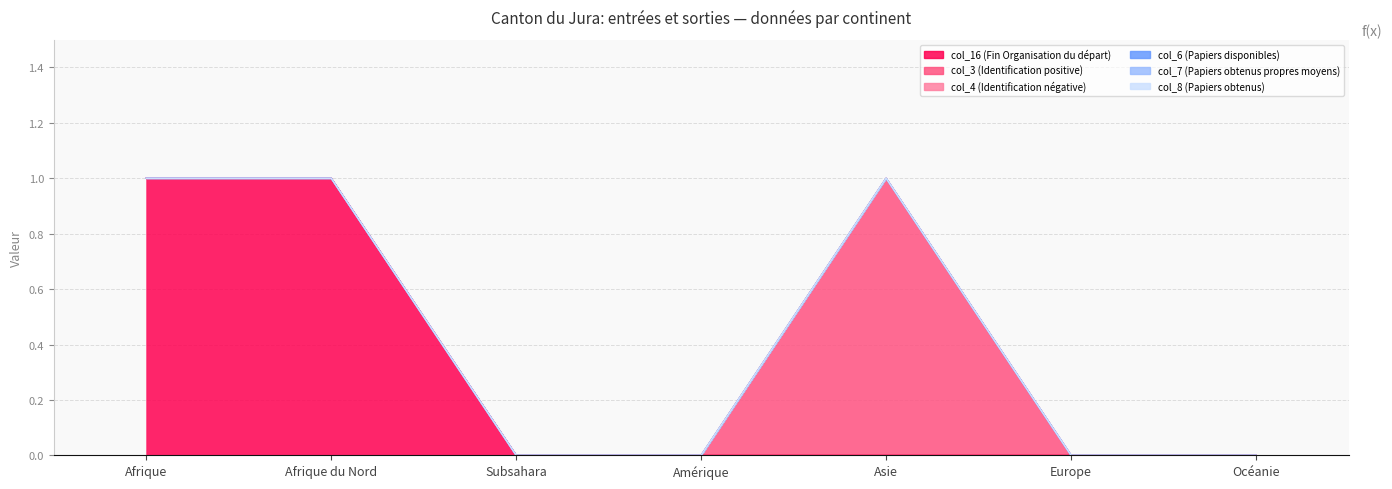

True or false: col_16 (Fin Organisation du départ) and col_6 (Papiers disponibles) intersect in this chart.

False